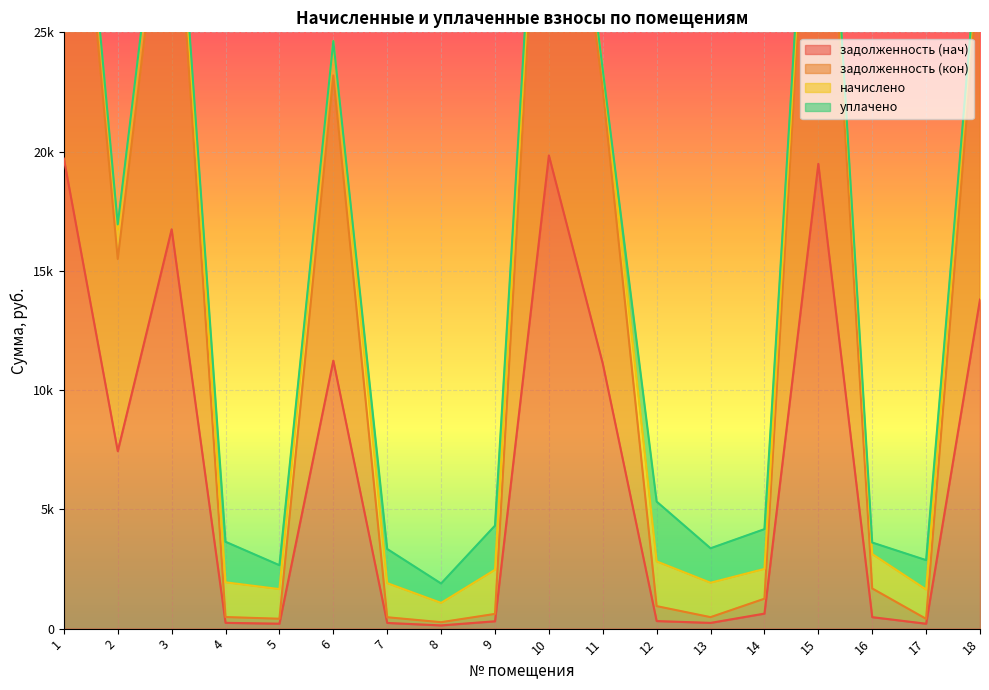

True or false: задолженность (кон) has more than 1 points higher than both neighbors.

True